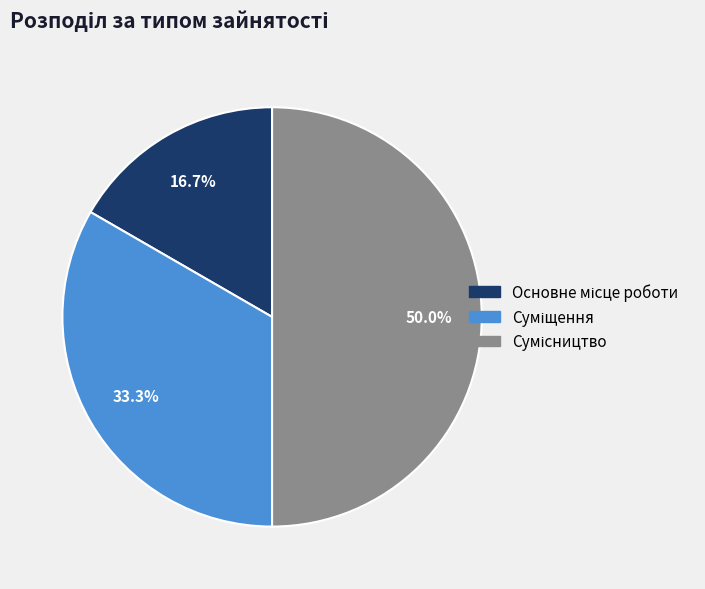

Between Сумісництво and Суміщення, which is larger?

Сумісництво